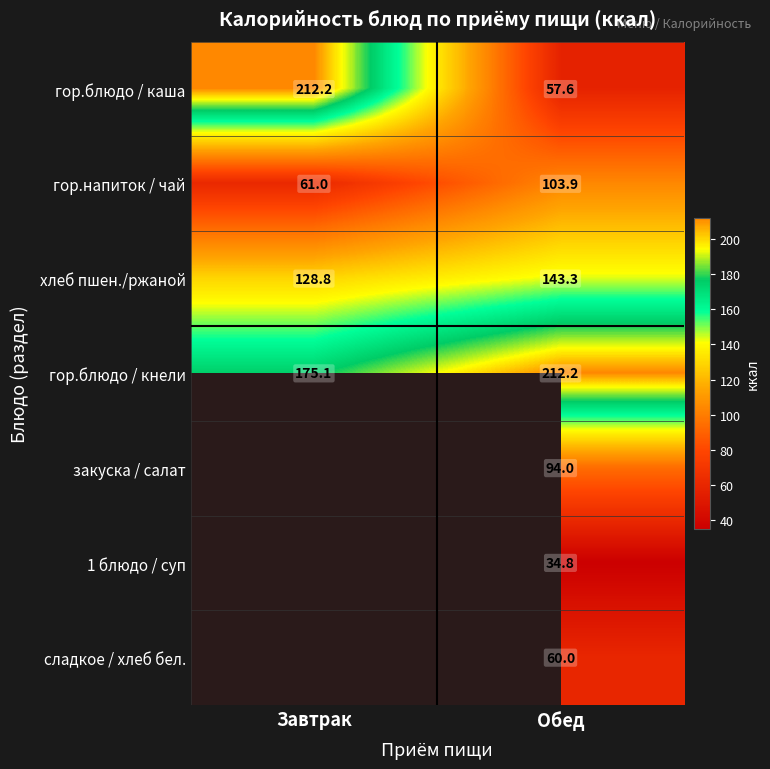

List the labels in order of хлеб пшен./ржаной value, smallest first.

Завтрак, Обед